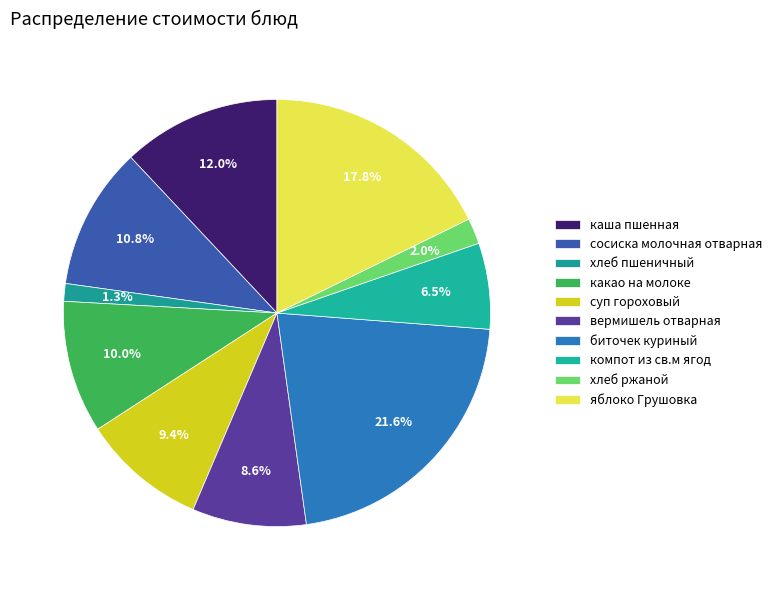

To the nearest percent, what portion does какао на молоке represent?

10%